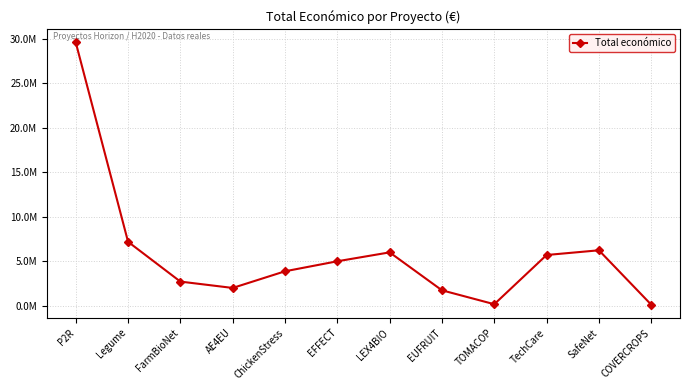

Between LEX4BIO and EUFRUIT, which is larger?

LEX4BIO